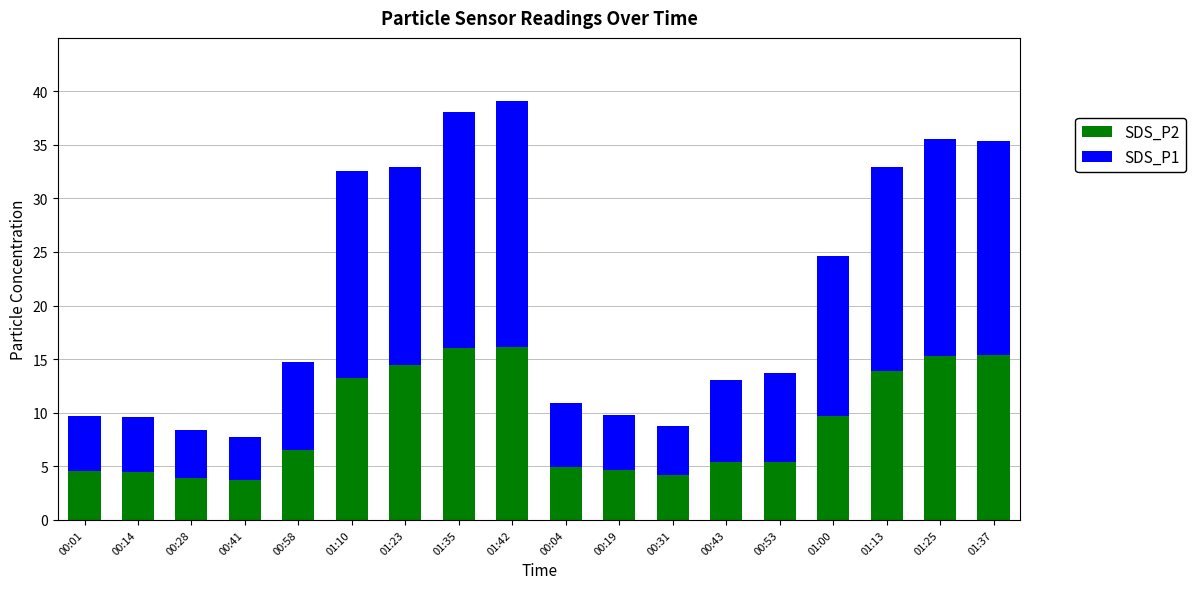

What is the sum of the SDS_P2 values at 00:43 and 00:31?

9.6